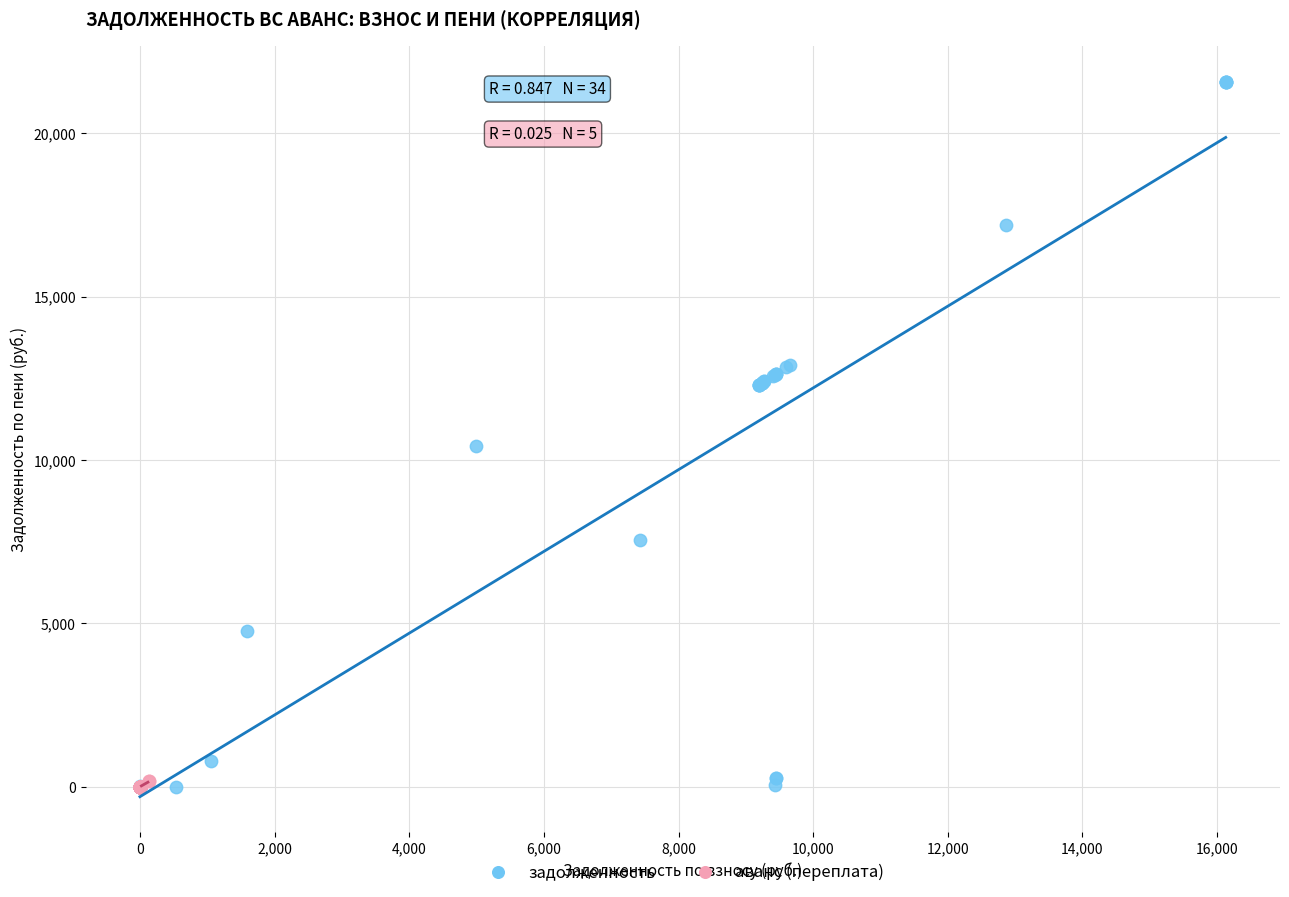

Which series has the widest spread of Y values?

задолженность